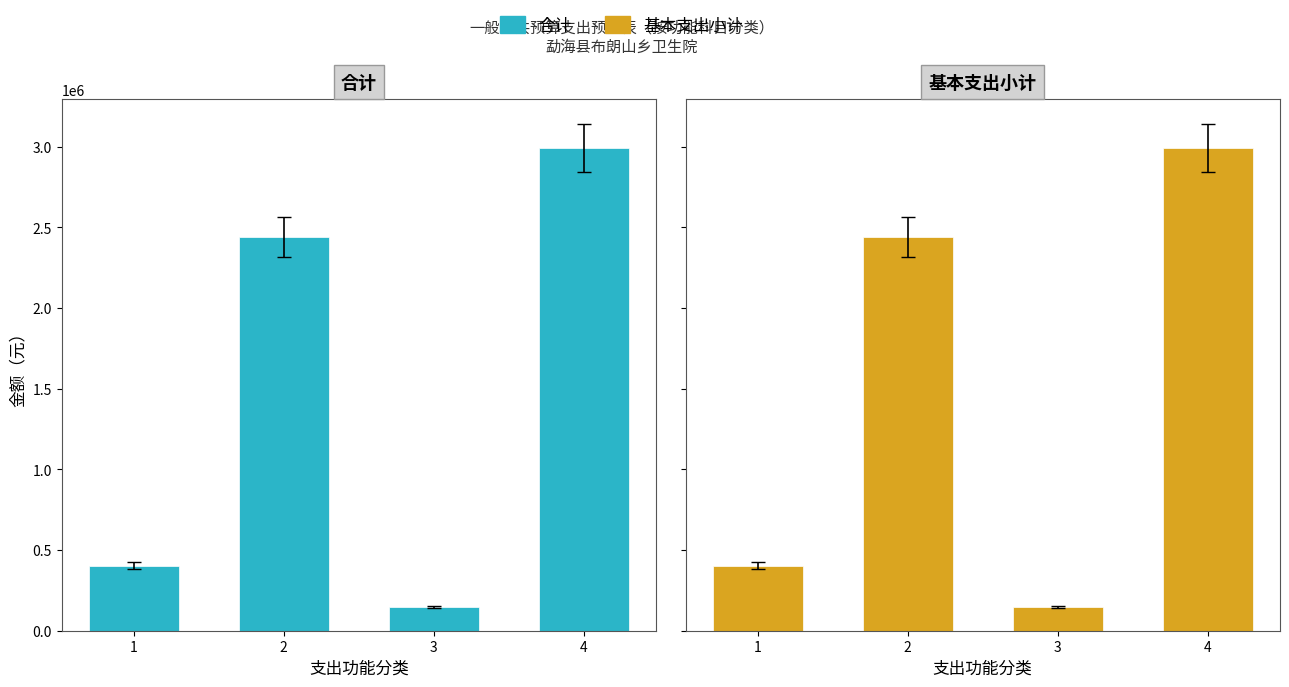

Rank the series at 卫生健康支出 from highest to lowest value.

合计, 基本支出小计